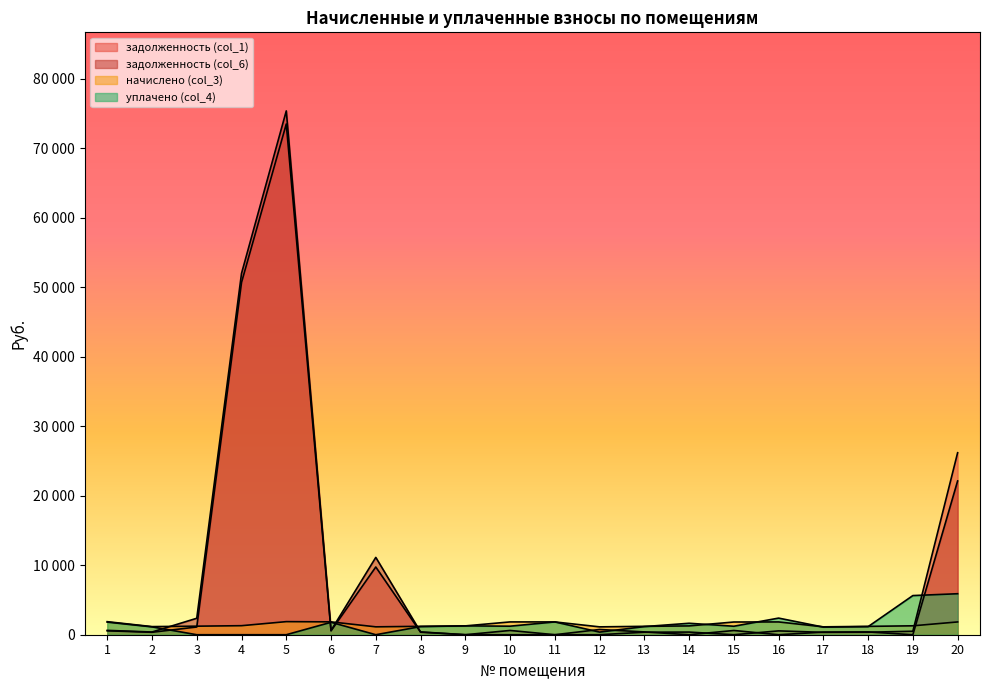

At which label does задолженность (col_1) first exceed 381?

1